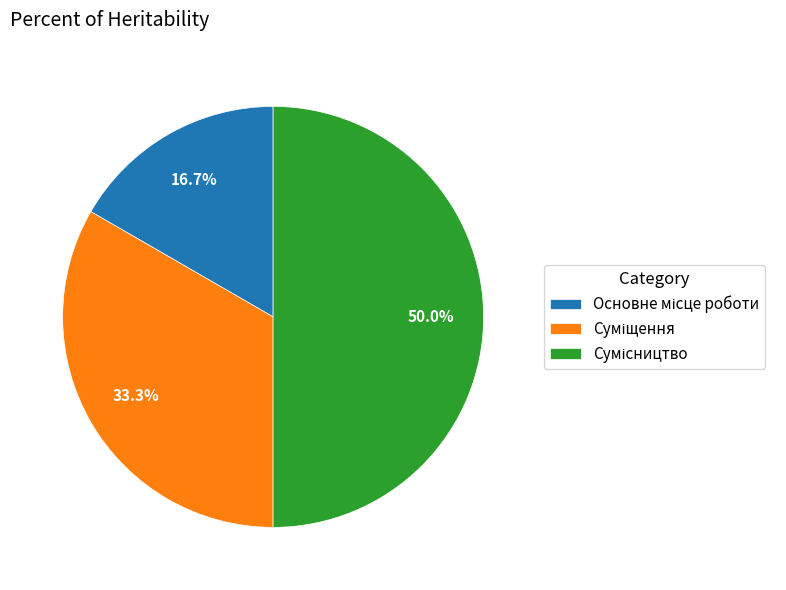

To the nearest percent, what portion does Сумісництво represent?

50%